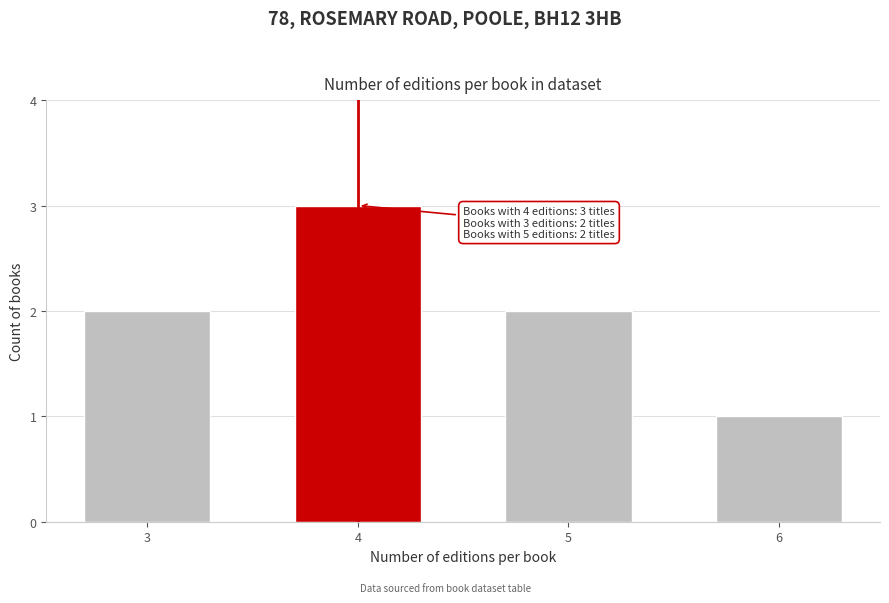

Reading left to right, list all the values displayed in this chart.

2	3	2	1